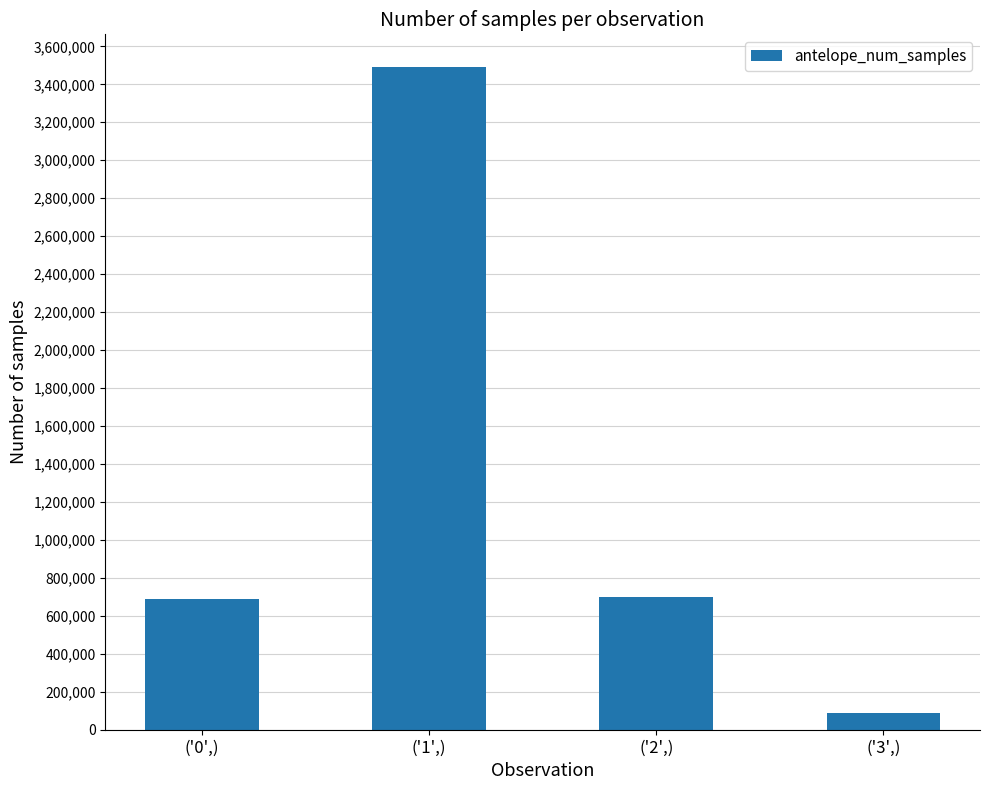

Which category has the highest value across all series?

('1',)